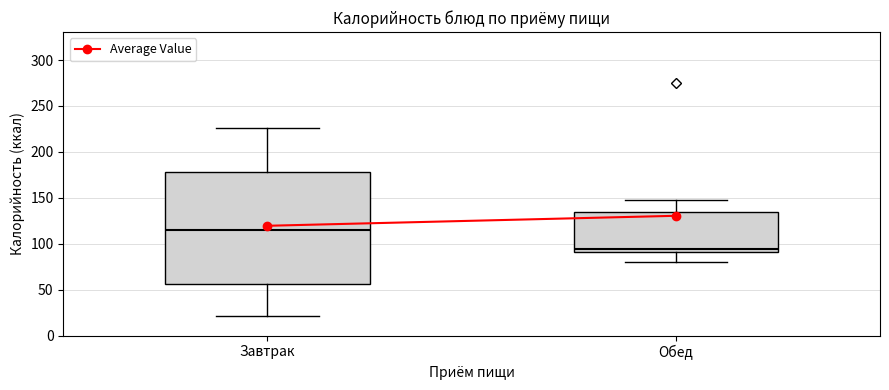

Reading left to right, read every box against the y-axis: the position of its median line, the range the box covers, and the ends of its whiskers. The values are not printed on the chart, so give them approximately, as read against the axis.

Завтрак: median 115, box 55 to 180, whiskers 20 to 225
Обед: median 95, box 90 to 135, whiskers 80 to 145